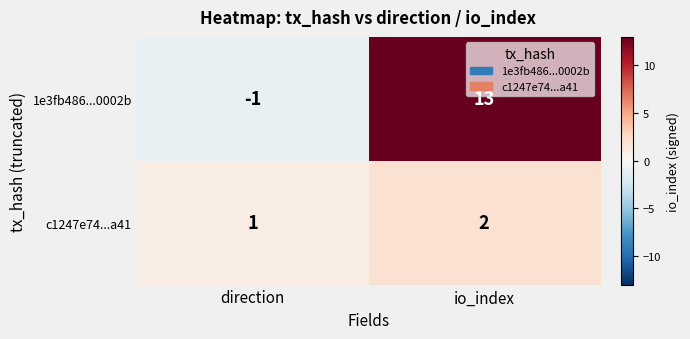

Which series has the widest spread of values?

1e3fb486...0002b